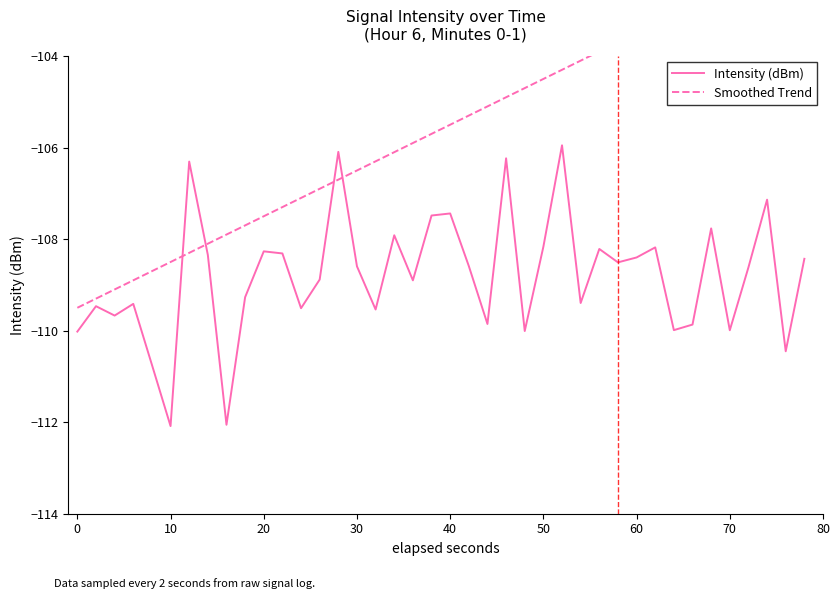

How many values in the Intensity (dBm) series are below -108?

31